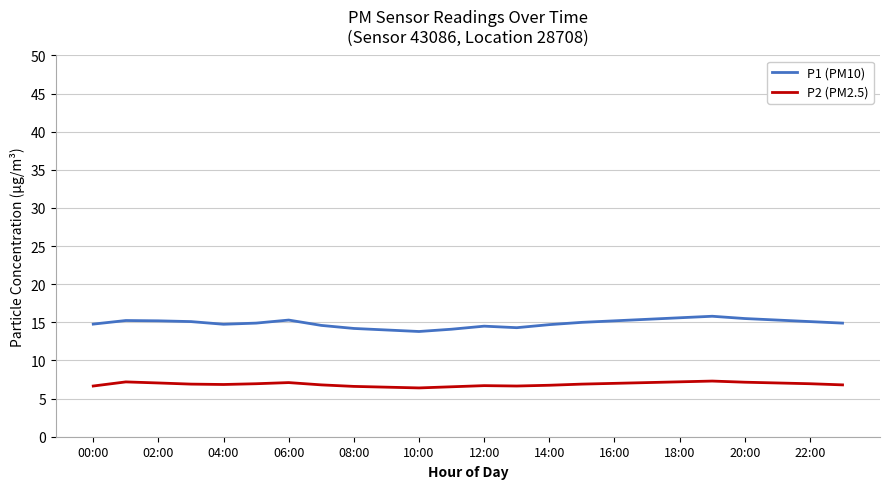

Which series has the largest total across all categories?

P1 (PM10)